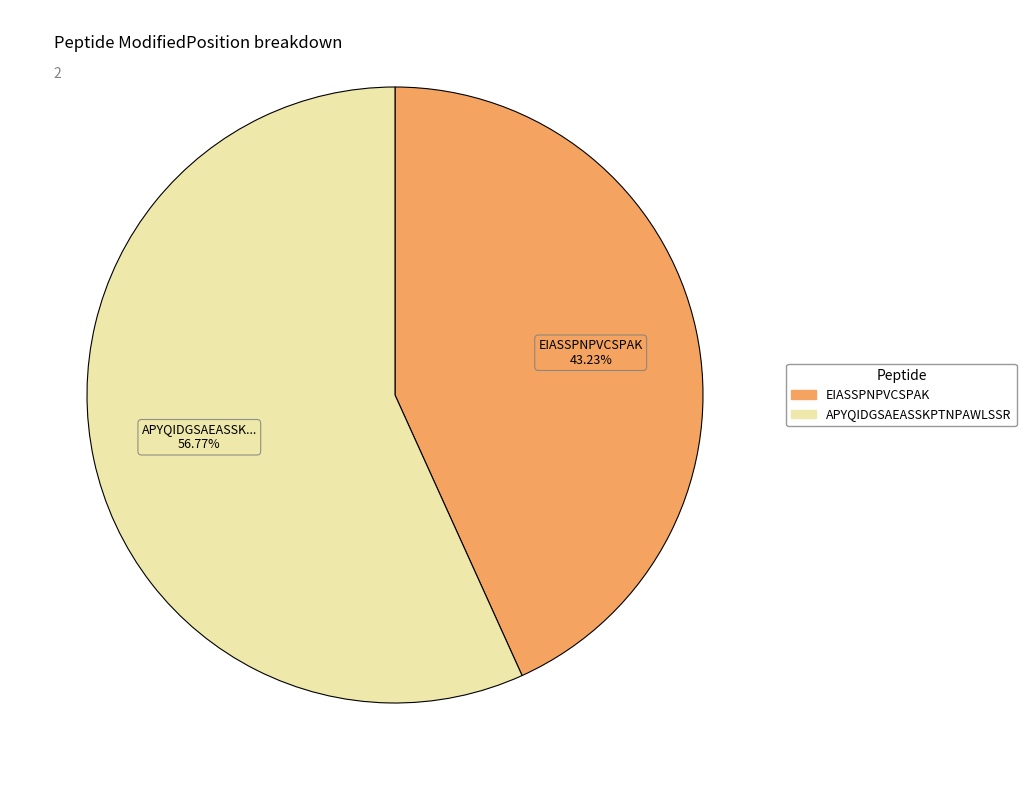

To the nearest percent, what portion does EIASSPNPVCSPAK represent?

43%